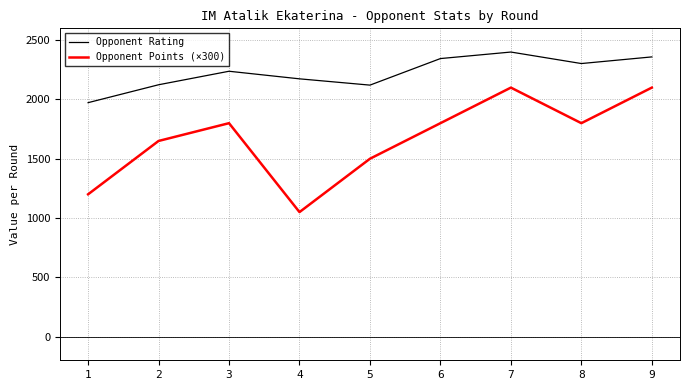

What is the difference between the Opponent Points (×300) values at 2 and 6?

150